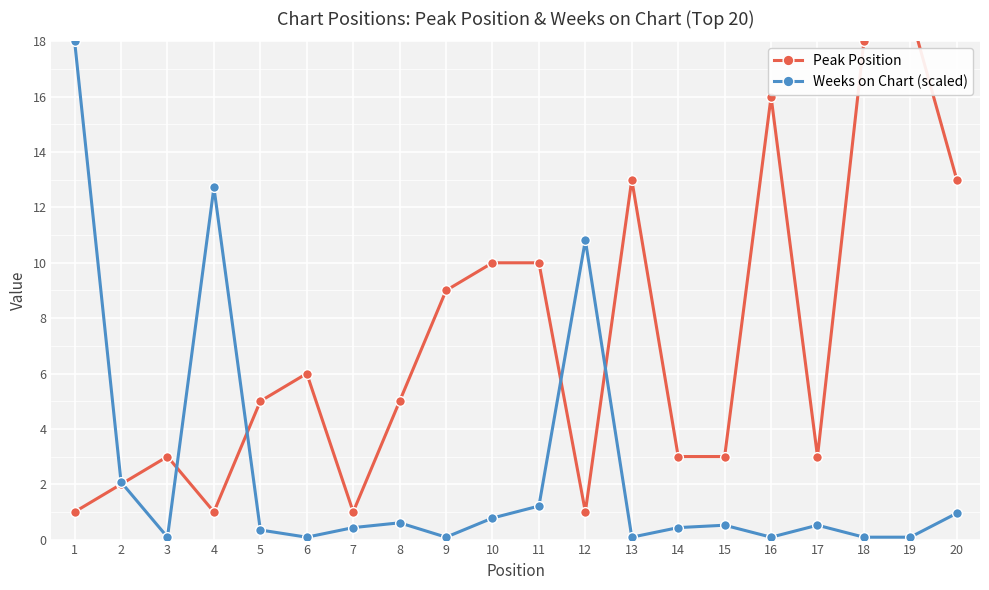

How many lines are shown in the chart?

2